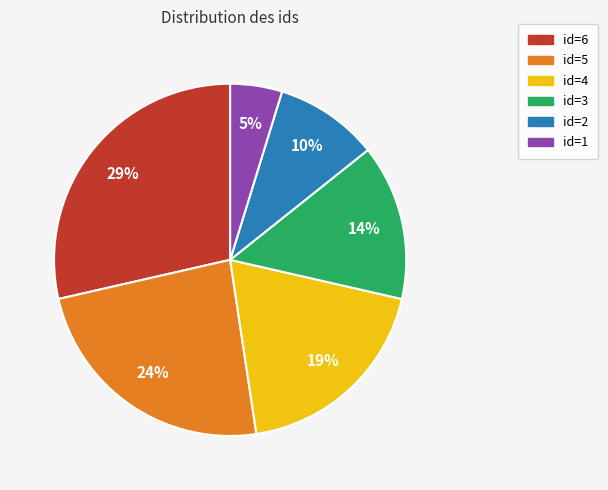

What is the ratio of the value at id=6 to the value at id=5?

1.2